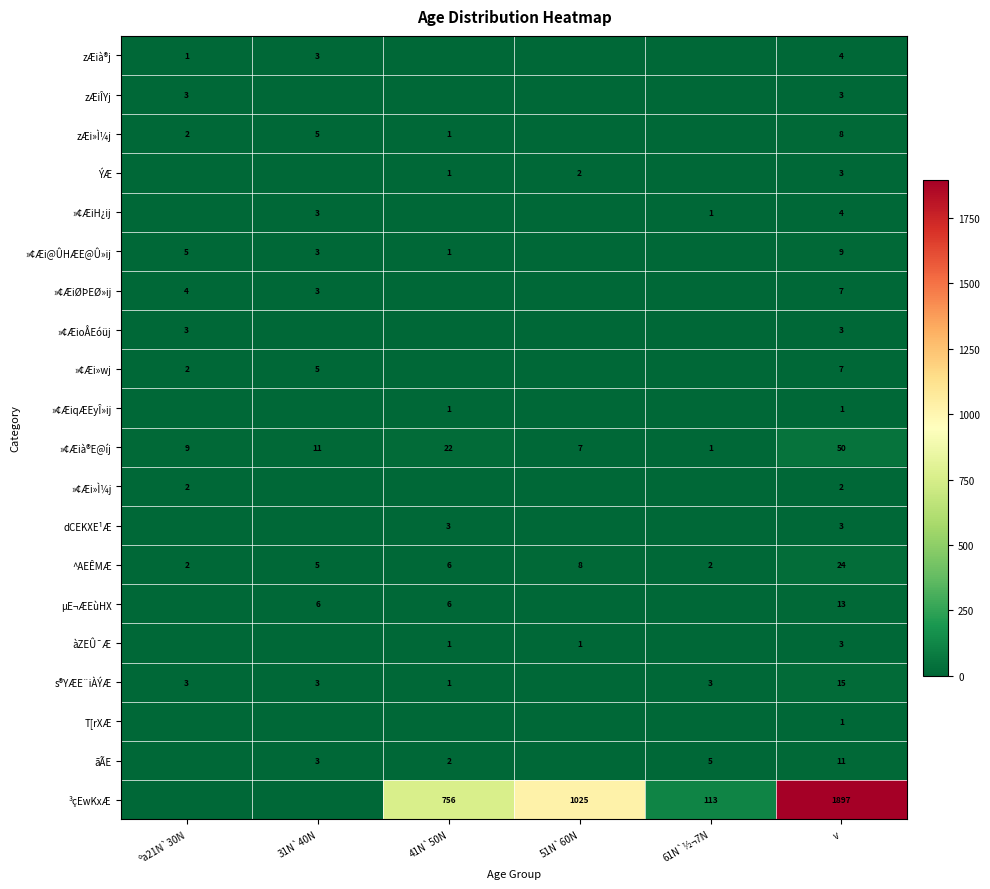

The ³çEwKxÆ series shows 113 at 61N`½¬7N. True or false?

True